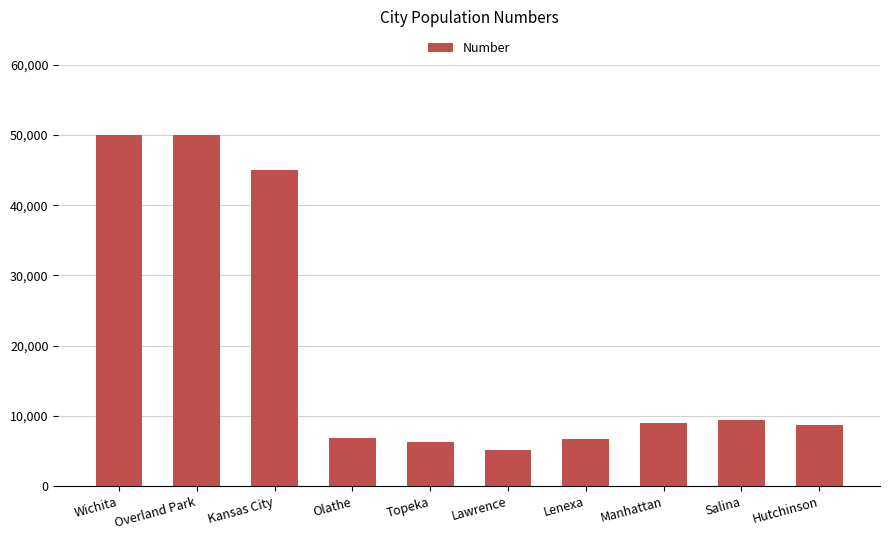

What is the sum of the values at Topeka and Hutchinson?

15015